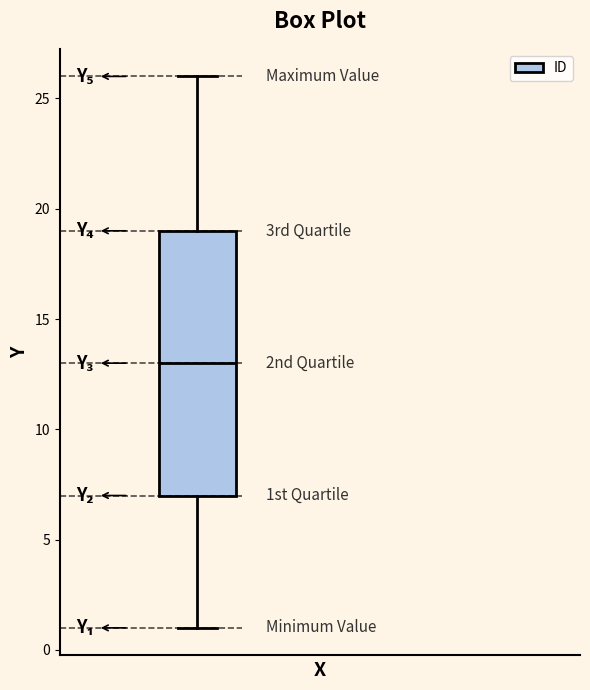

Transcribe this box plot: give where the median line is, the range the box spans, and where the two whiskers end, as read against the y-axis. The values are not printed on the chart, so give them approximately, as read against the axis.

median 13, box 7 to 19, whiskers 1 to 26